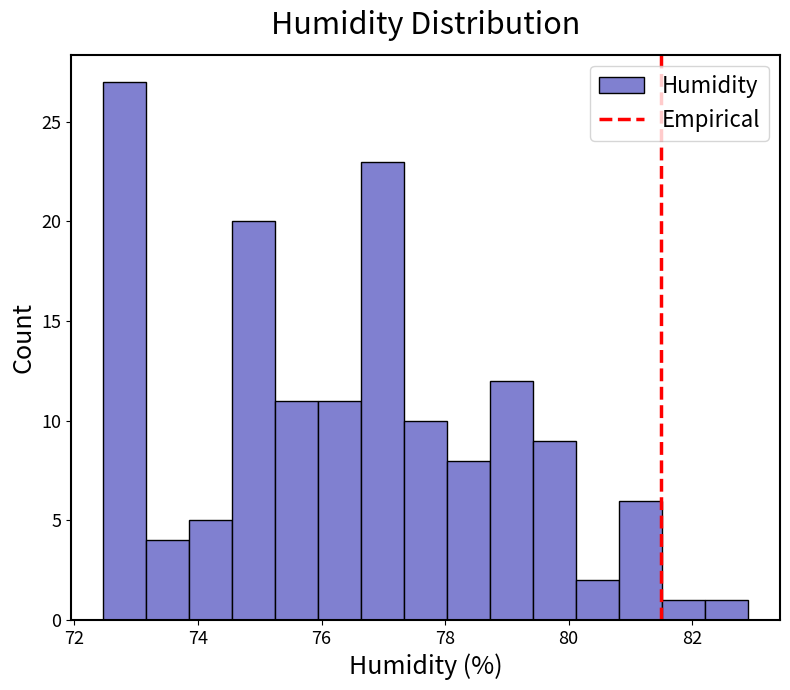

Around what value on the x-axis is the tallest bar? Give the approximate position of its centre, as read against the axis.

72.8